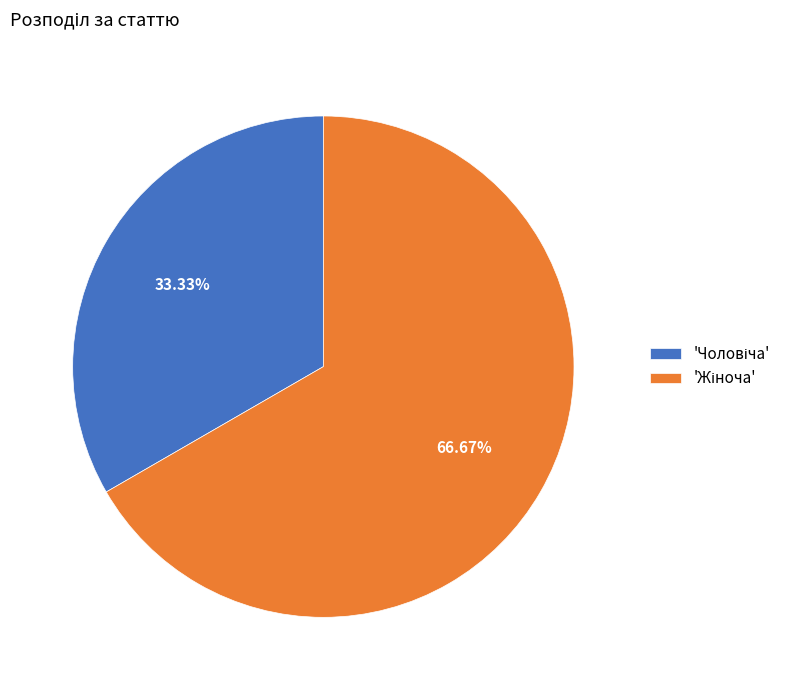

Does any single category account for the majority?

Yes